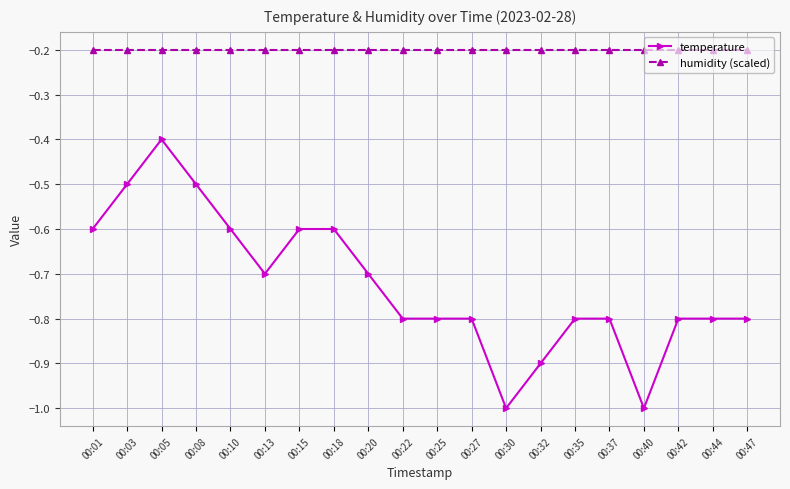

True or false: humidity (scaled) and temperature intersect in this chart.

False